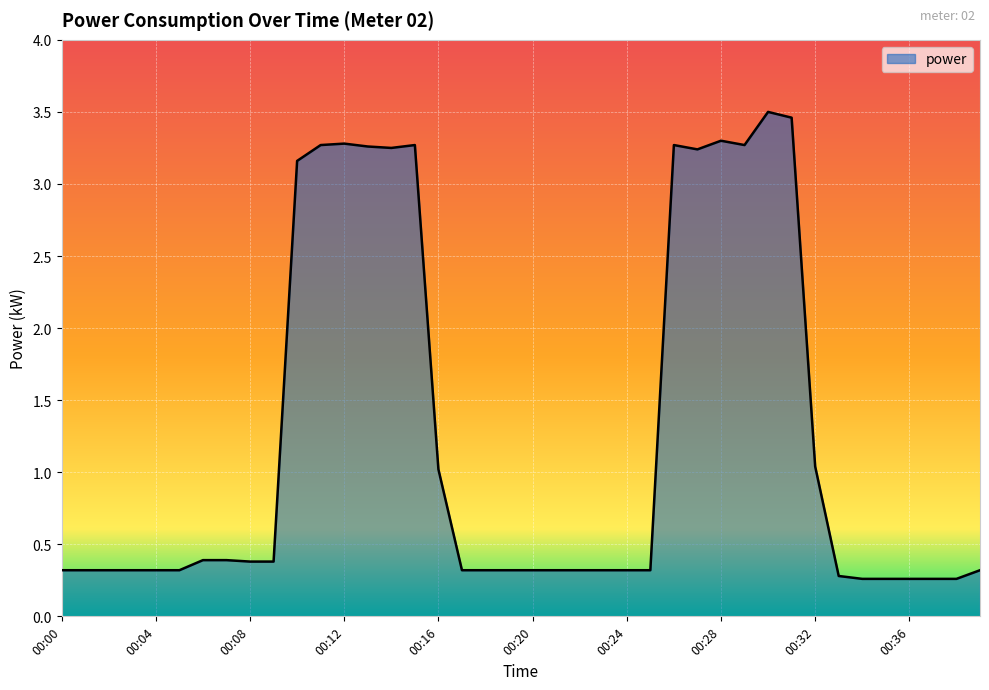

Does the chart display data point markers on the line(s)?

No